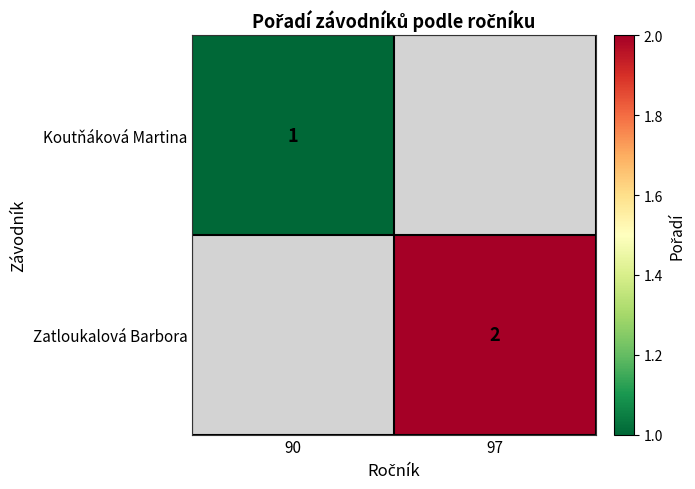

Is it true that Koutňáková Martina equals 2 at 90?

False